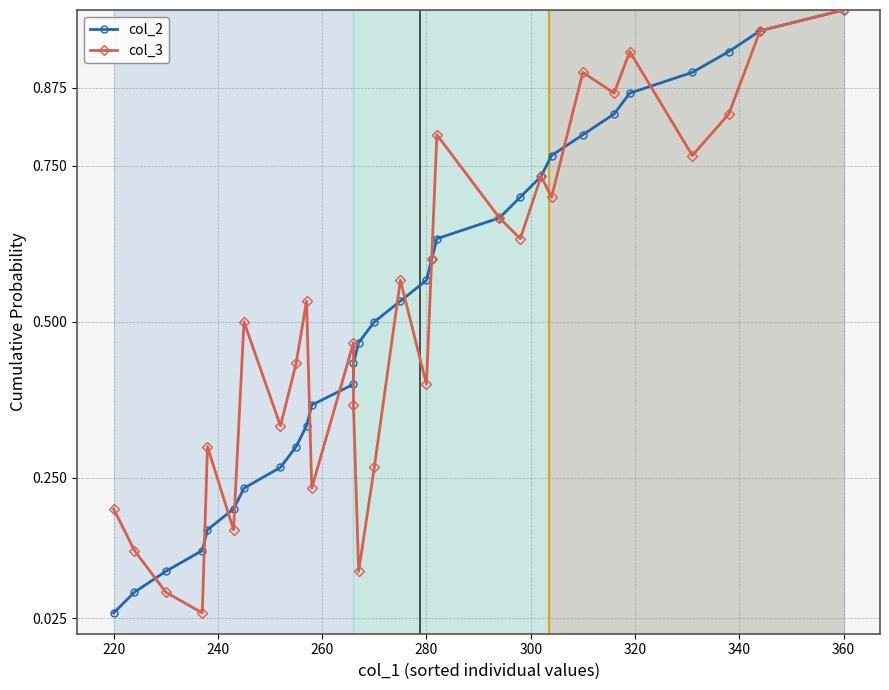

What is the average value of the col_3 series?

0.5